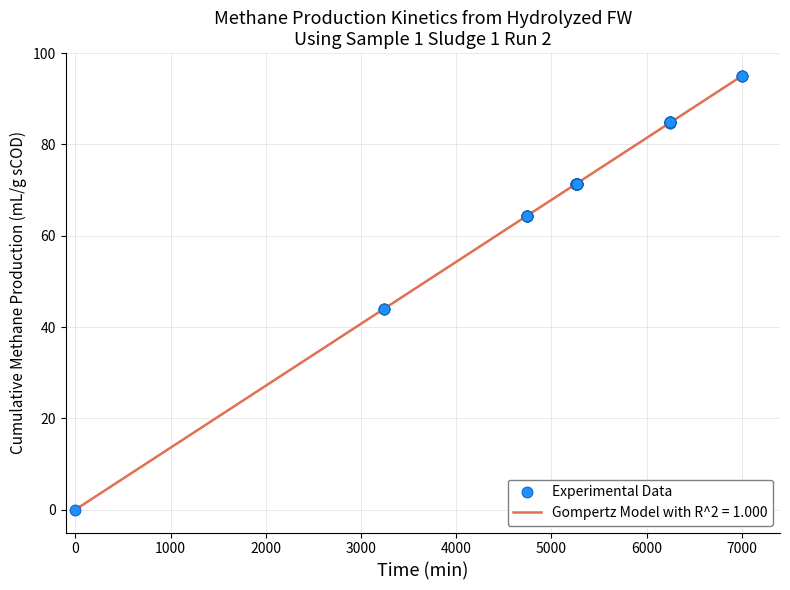

What is the greatest value displayed?

95.0